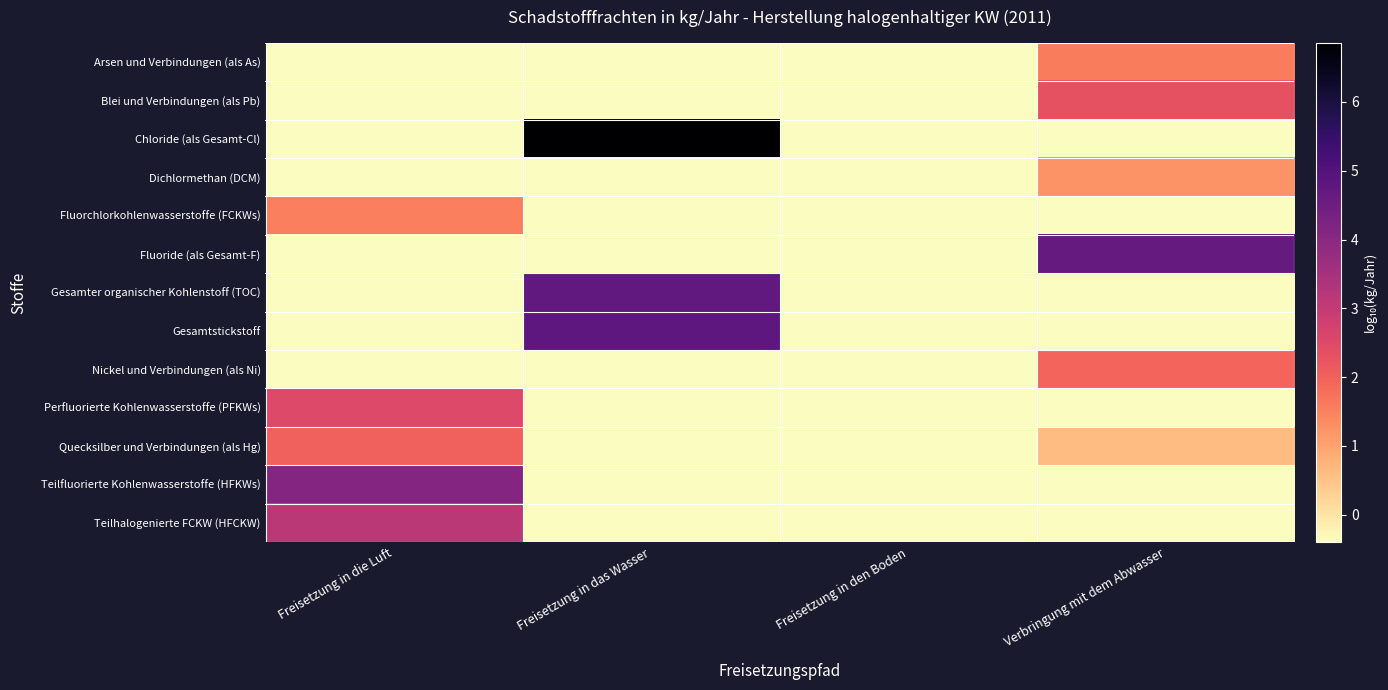

At how many categories does at least one series exceed 1?

3